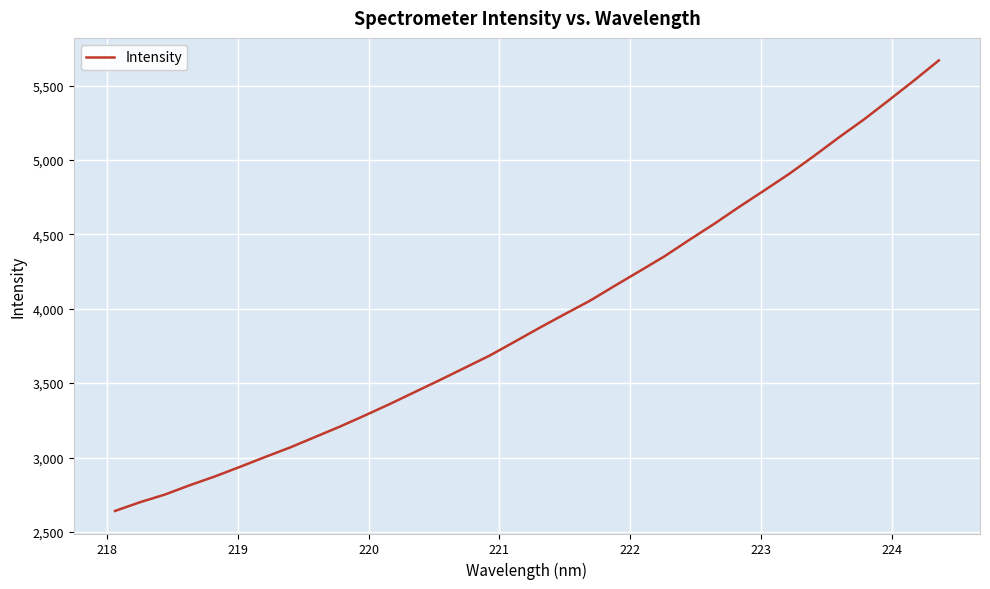

What is the difference between the maximum and minimum values?

3029.1